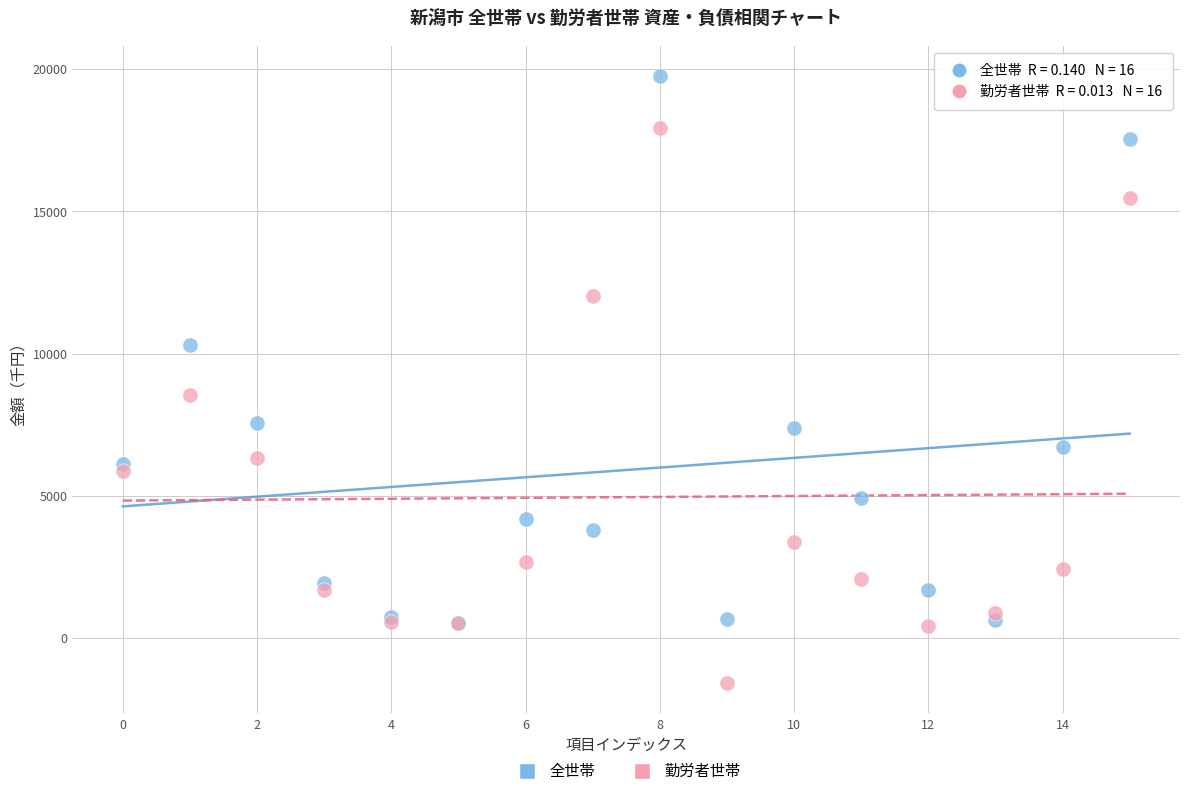

Across all series, what Y value is closest to 9089?

8564